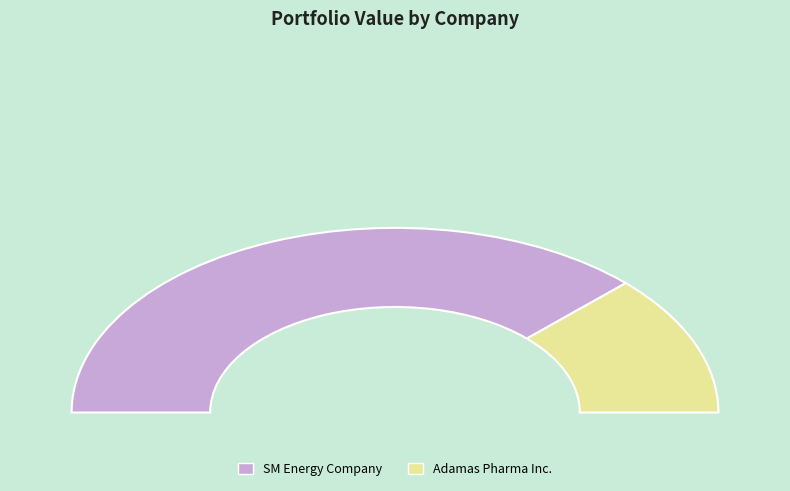

To the nearest percent, what is the combined percentage of SM Energy Company and Adamas Pharma Inc.?

100%